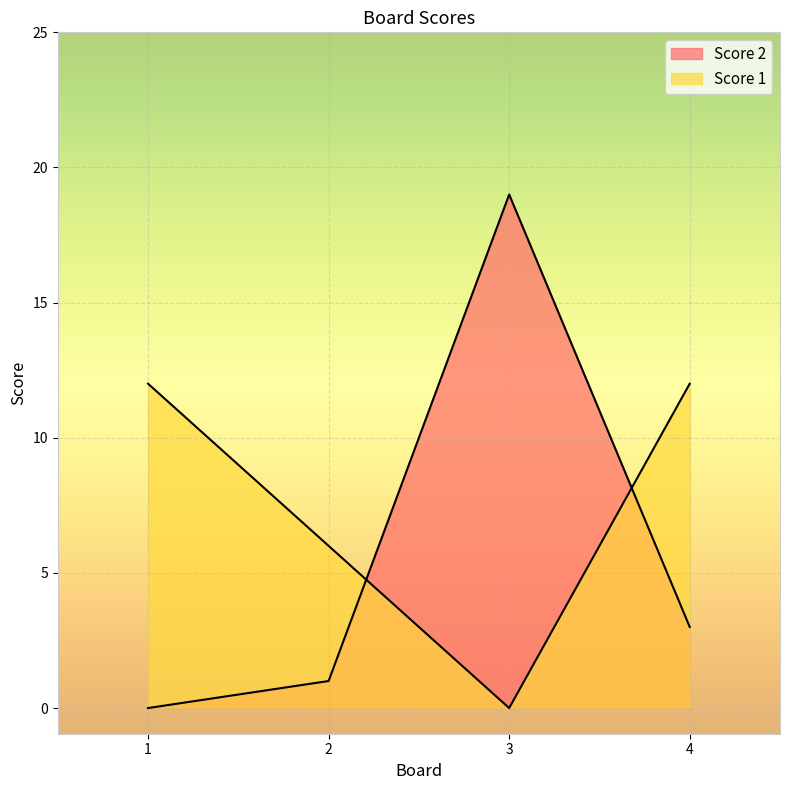

Reading left to right, what are all the values shown in this chart?

Score 2: 0	1	19	3
Score 1: 12	6	0	12